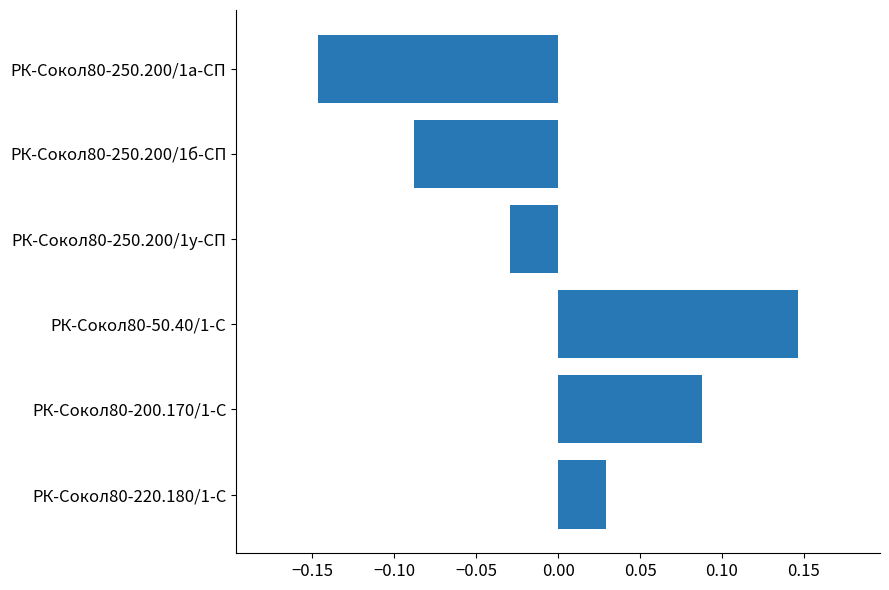

Rank the categories by value from highest to lowest.

РК-Сокол80-50.40/1-С, РК-Сокол80-200.170/1-С, РК-Сокол80-220.180/1-С, РК-Сокол80-250.200/1у-СП, РК-Сокол80-250.200/1б-СП, РК-Сокол80-250.200/1а-СП